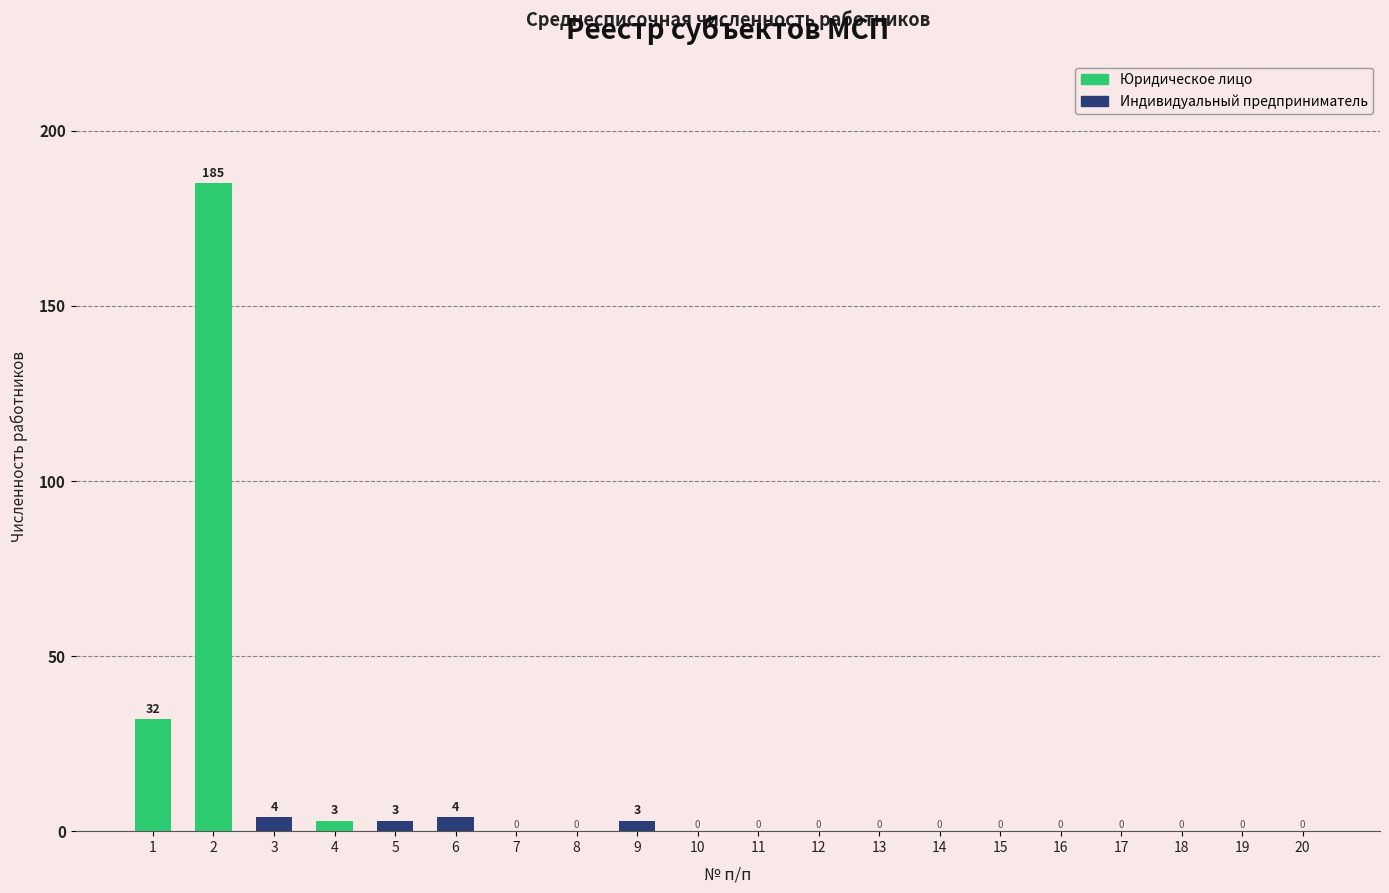

Reading left to right, transcribe all the data shown in this chart.

1=32	2=185	3=4	4=3	5=3	6=4	7=0	8=0	9=3	10=0	11=0	12=0	13=0	14=0	15=0	16=0	17=0	18=0	19=0	20=0